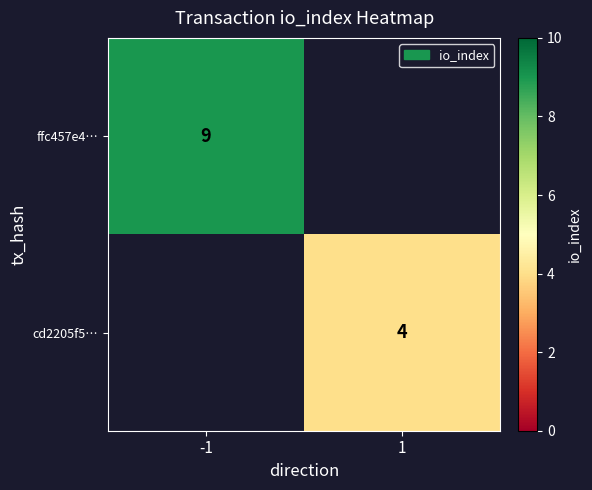

Which label corresponds to the smallest value in the chart?

1